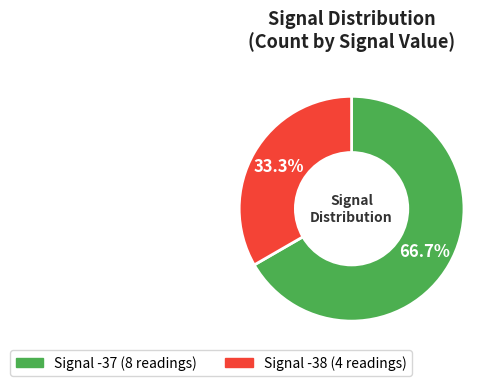

Is there a majority slice in this chart?

Yes